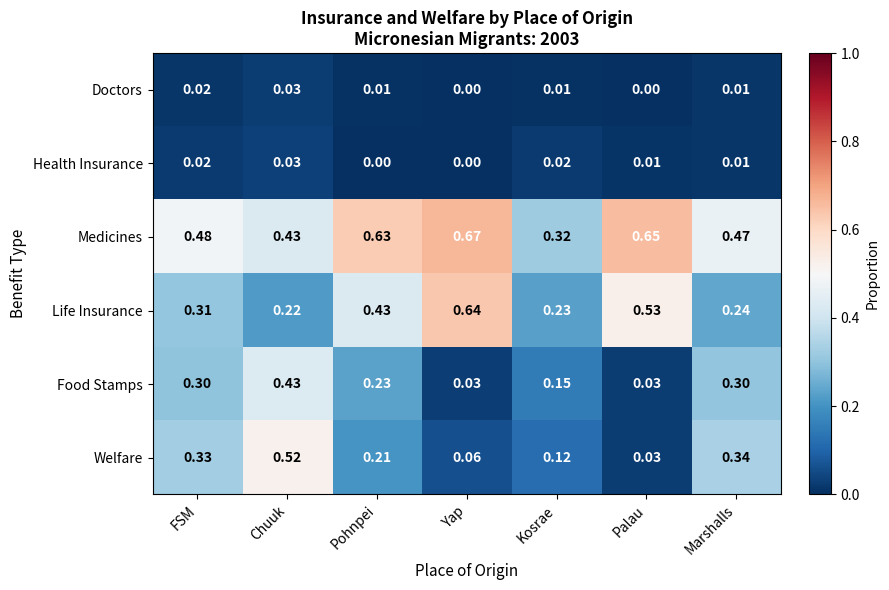

Which series has the widest spread of values?

Welfare